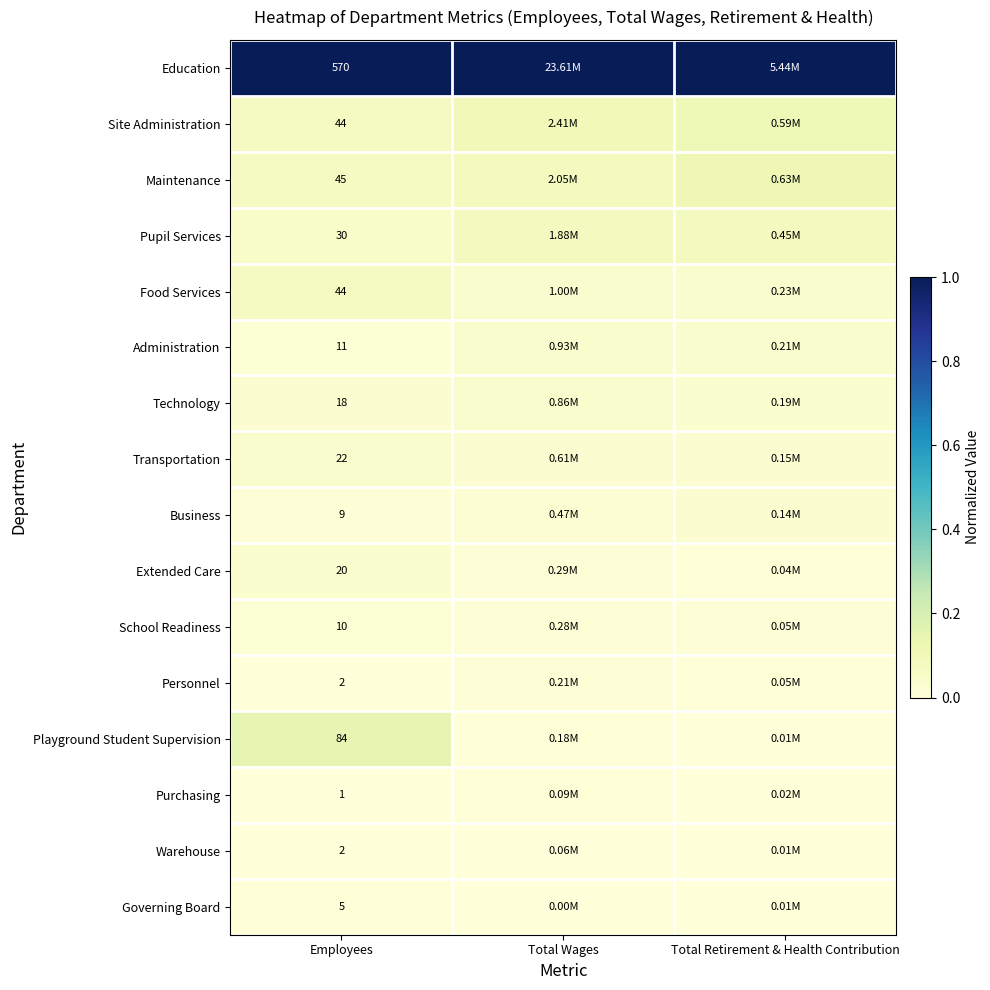

Rank the categories by Technology value from highest to lowest.

Total Wages, Total Retirement & Health Contribution, Employees